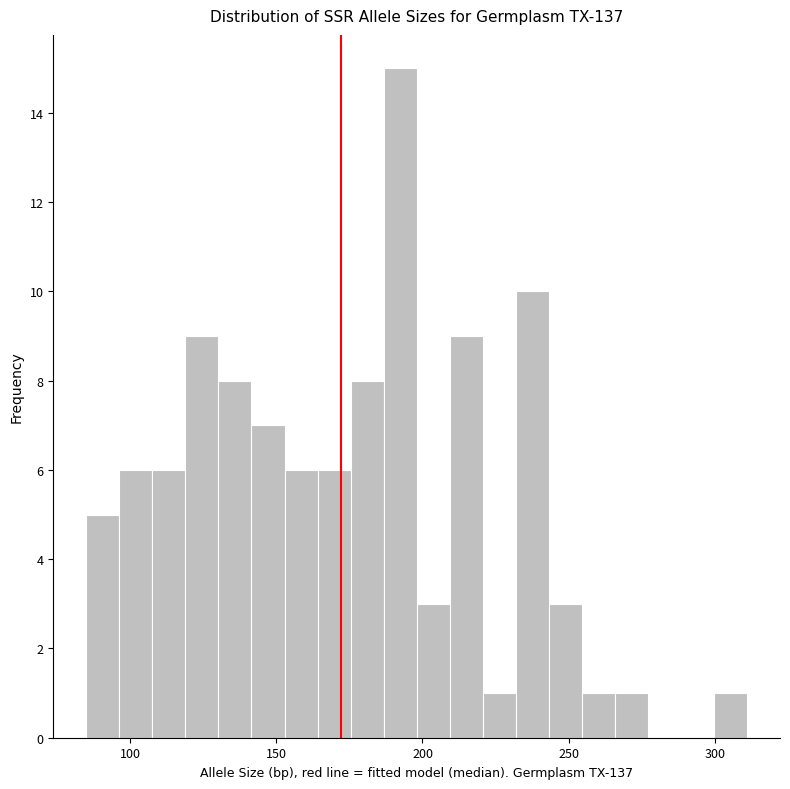

Around what value on the x-axis is the tallest bar? Give the approximate position of its centre, as read against the axis.

190